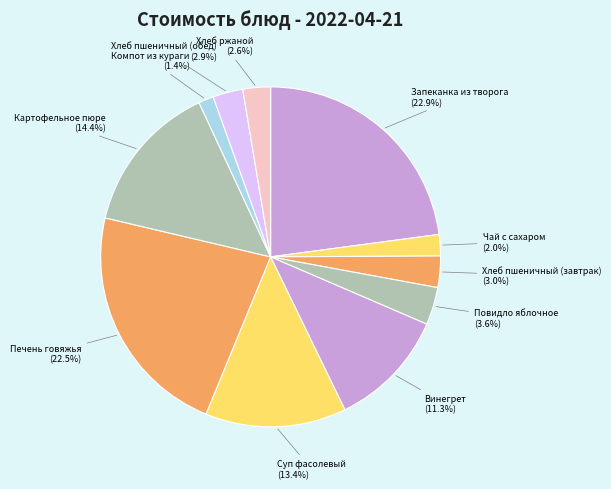

What is the ratio of the value at Хлеб пшеничный (завтрак) to the value at Повидло яблочное?

0.8